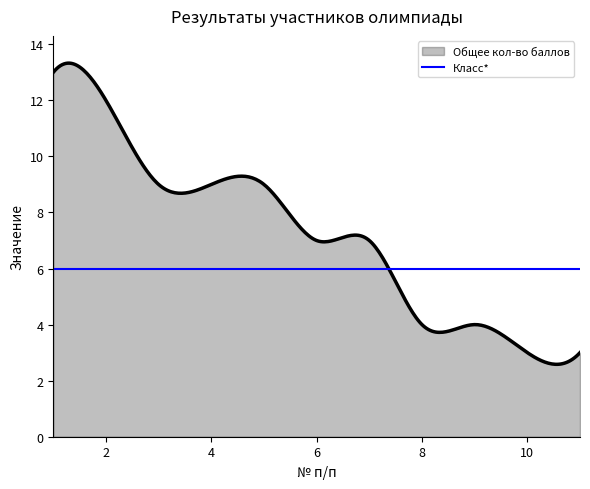

What is the maximum value shown in the chart?

13.3